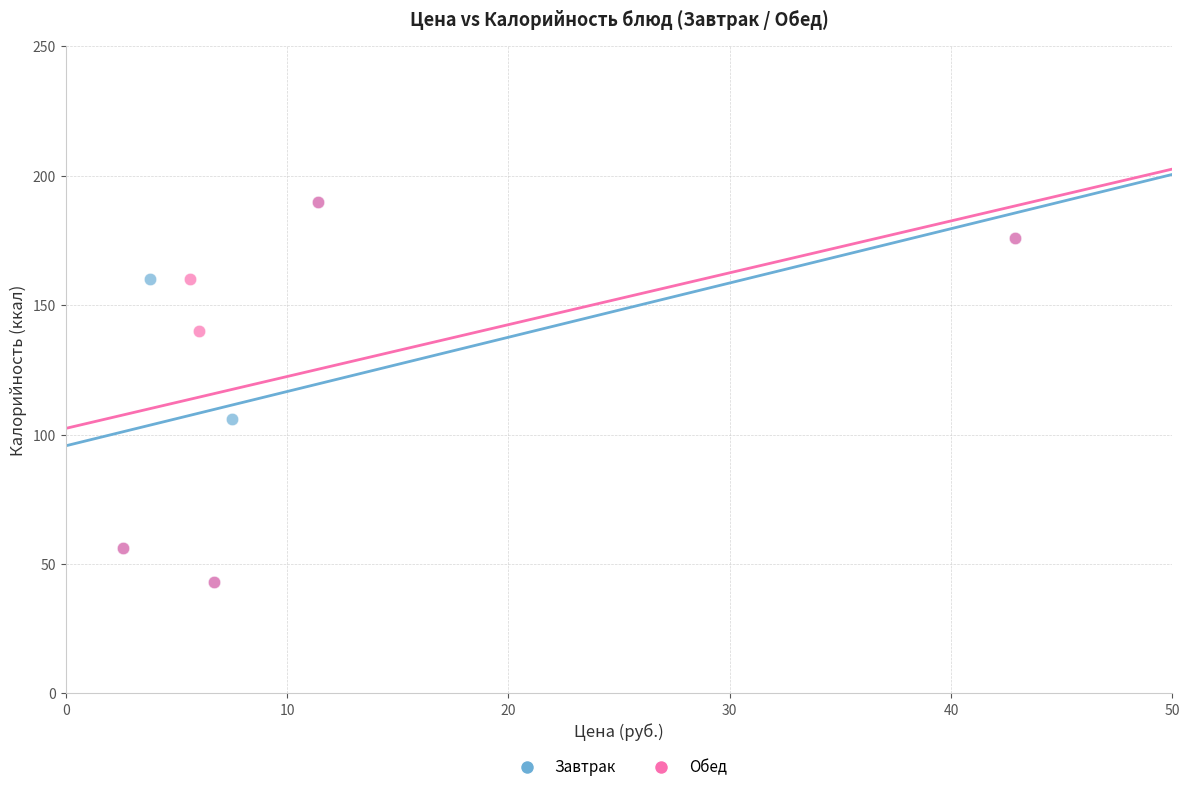

What are all the series names shown in the legend?

Завтрак, Обед